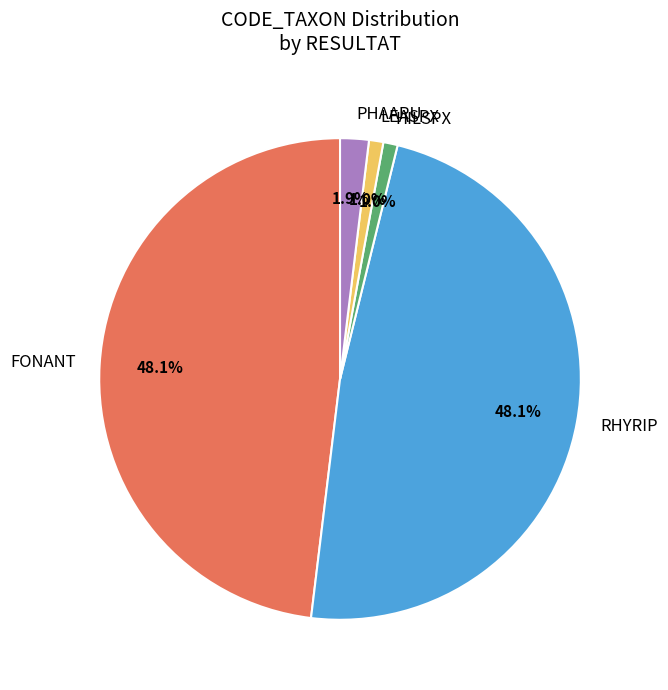

Which has a higher value, FONANT or PHAARU?

FONANT